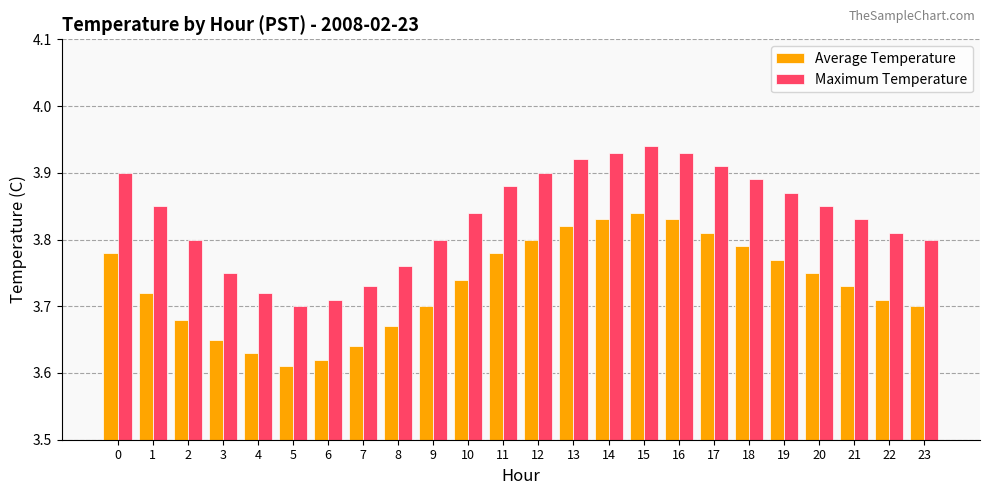

Which series changed the most between 2 and 20?

Average Temperature